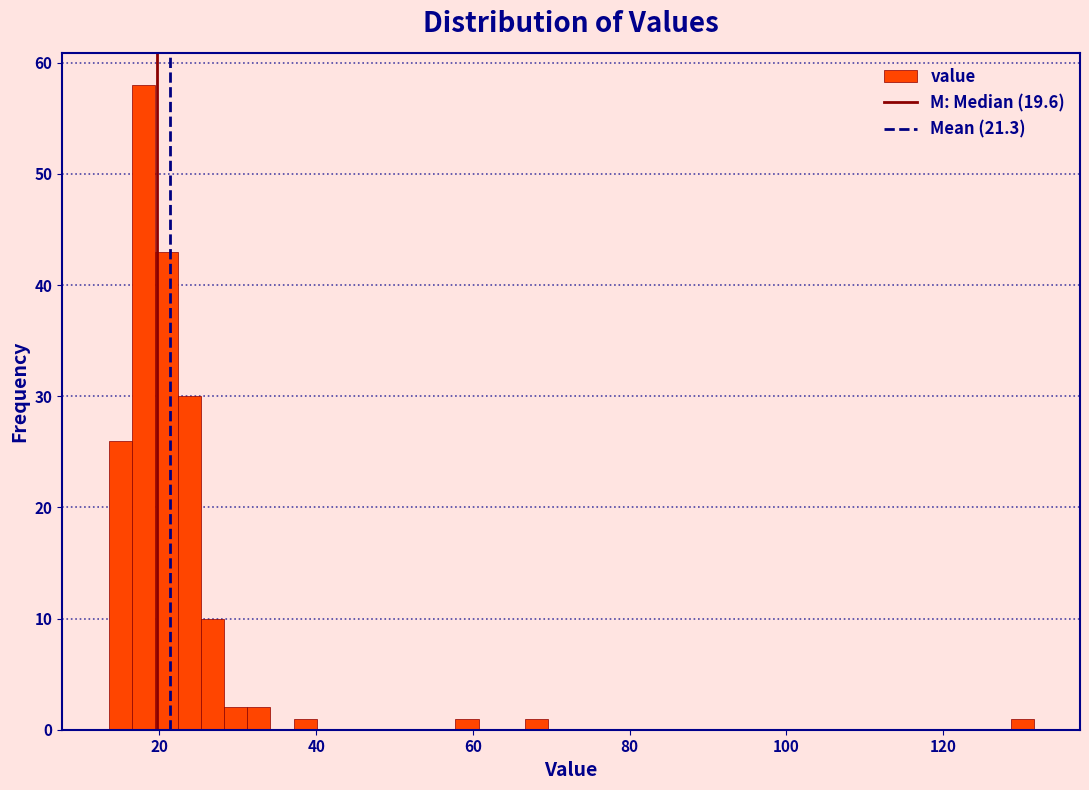

Around what value on the x-axis is the tallest bar? Give the approximate position of its centre, as read against the axis.

18